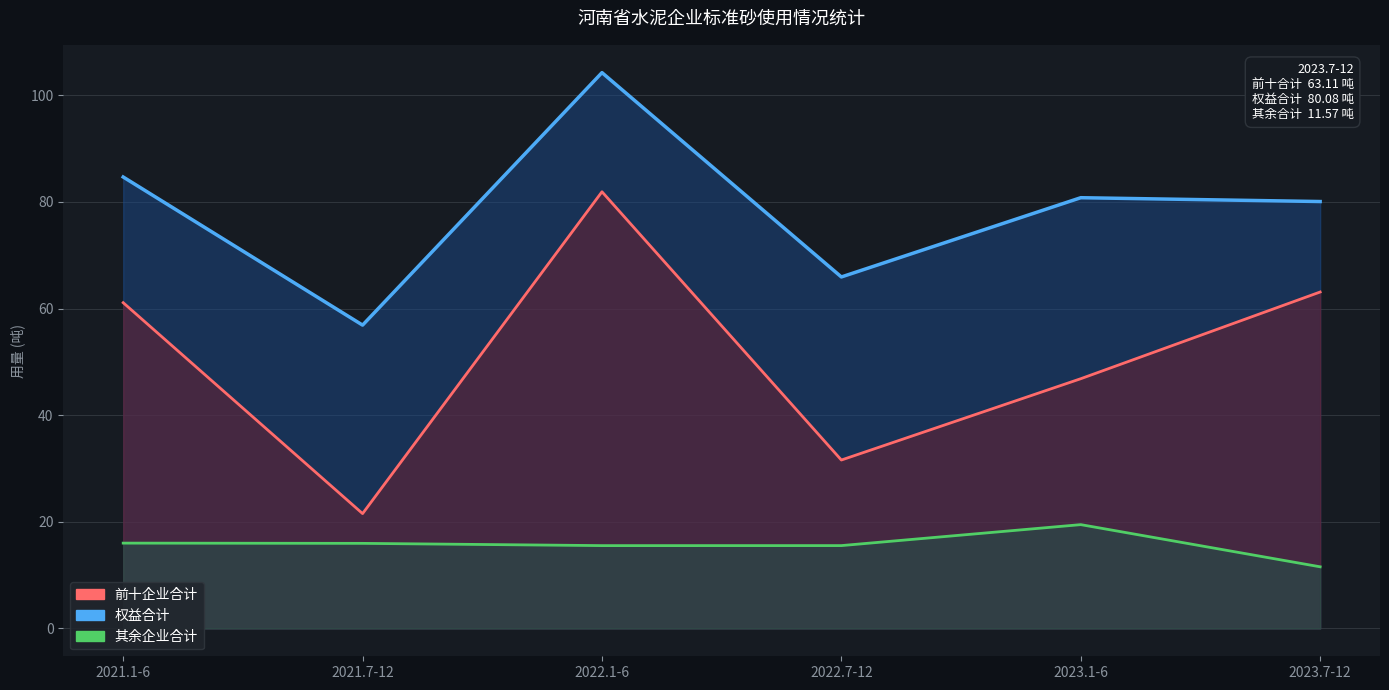

True or false: 权益合计 and 其余企业合计 intersect in this chart.

False